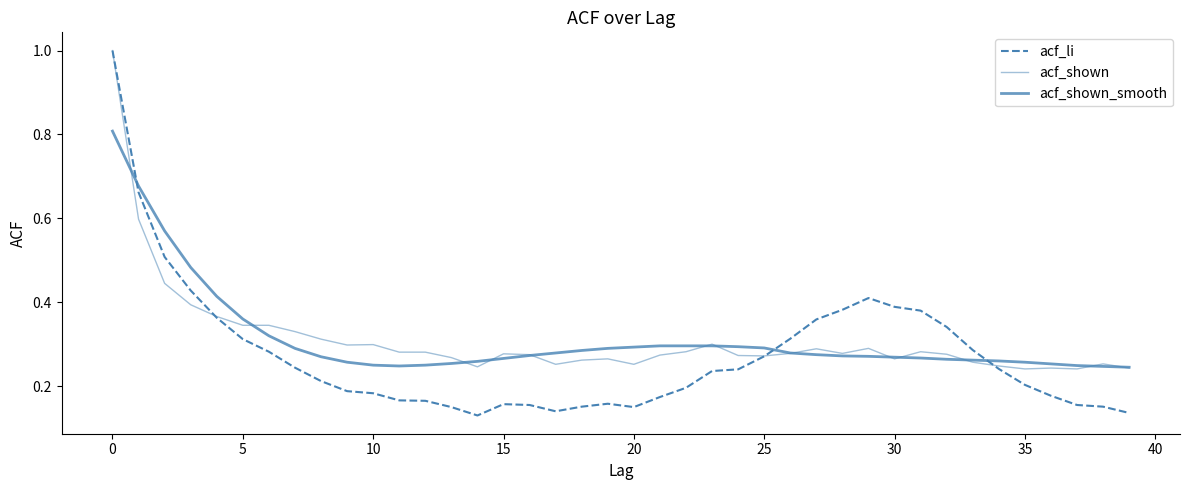

How many lines are shown in the chart?

3